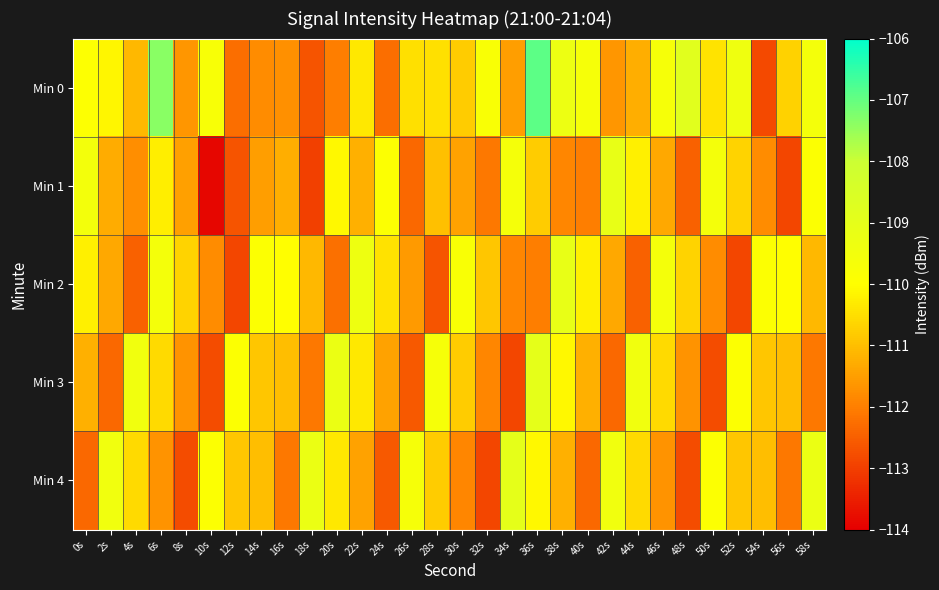

Rank the series at 20s from highest to lowest value.

Min 3, Min 1, Min 4, Min 0, Min 2